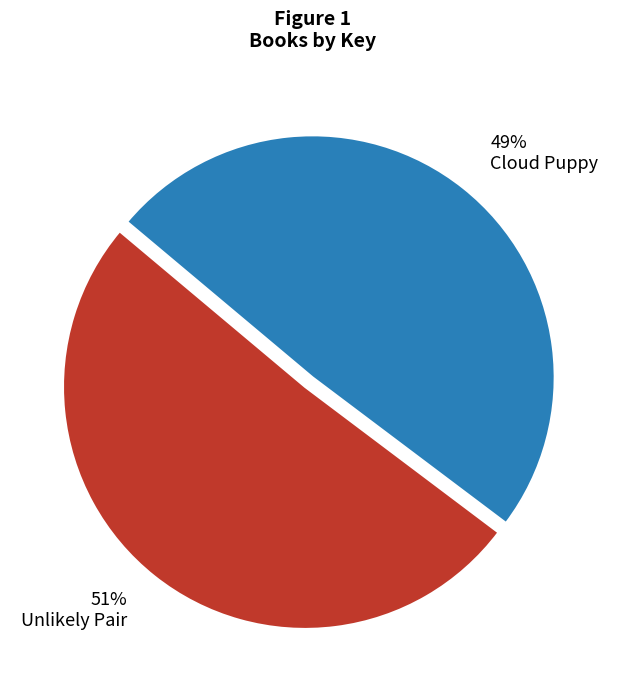

Rank the categories by value from lowest to highest.

Cloud Puppy, Unlikely Pair